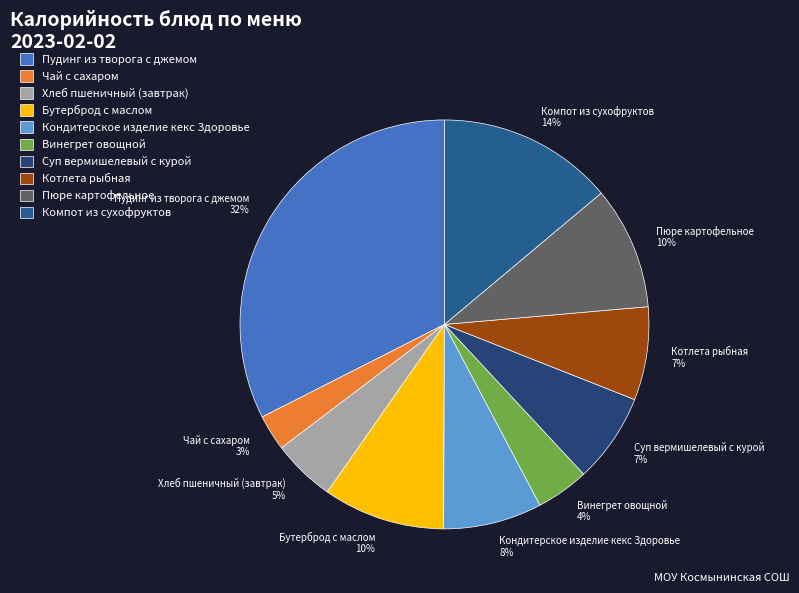

Is the sum of Кондитерское изделие кекс Здоровье and Чай с сахаром greater than half?

No